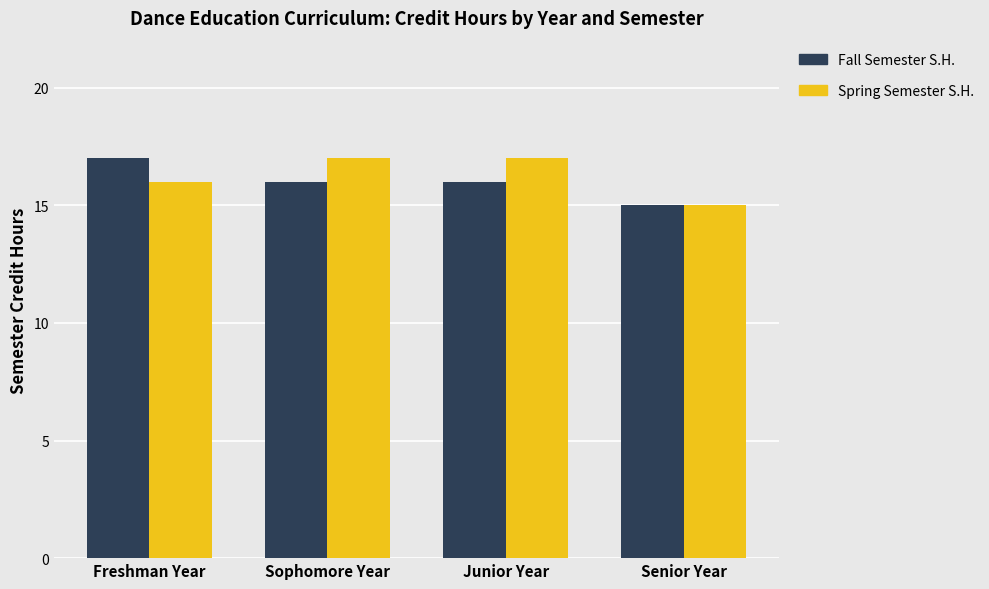

The Fall Semester S.H. series shows 16 at Junior Year. True or false?

True